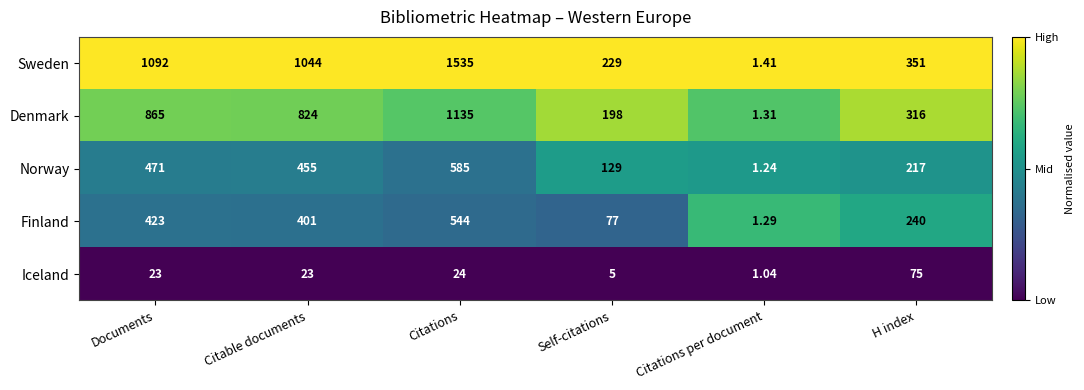

Which series has the largest range (max minus min)?

Sweden